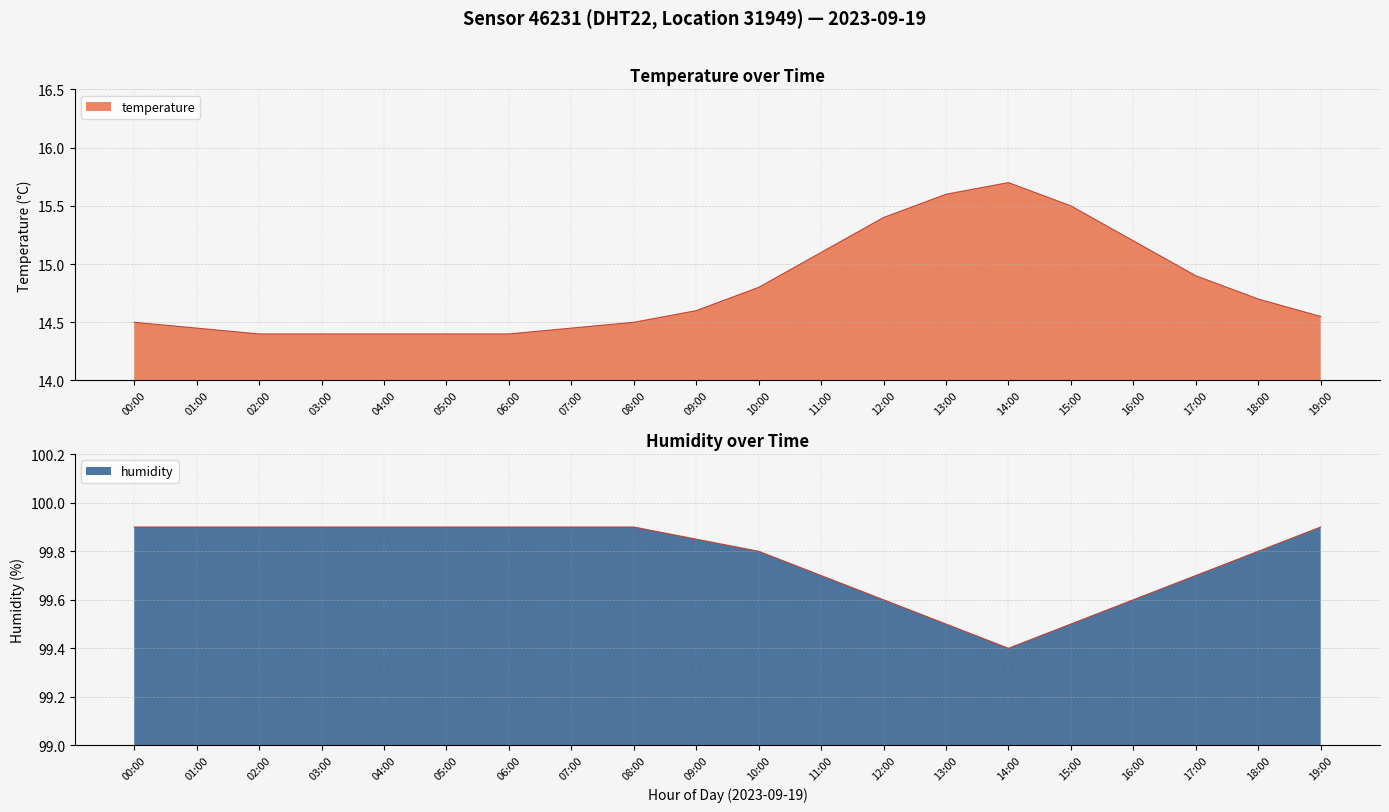

What is the difference between the temperature values at 14:00 and 01:00?

1.2